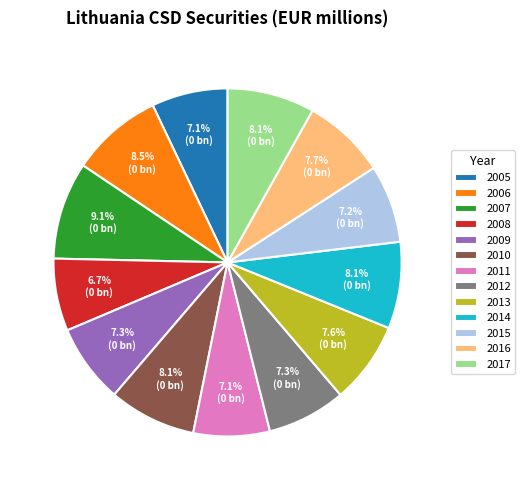

What is the ratio of the value at 2011 to the value at 2007?

0.8